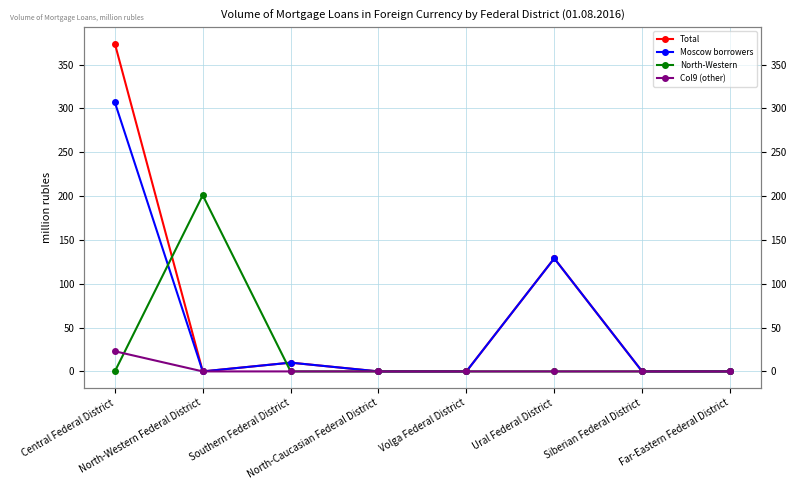

What are all the series names shown in the legend?

Total, Moscow borrowers, North-Western, Col9 (other)